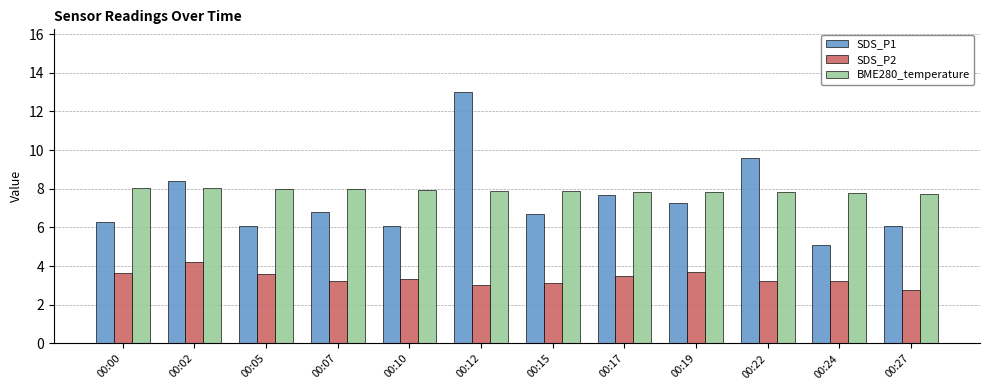

What is the average value of the SDS_P2 series?

3.4